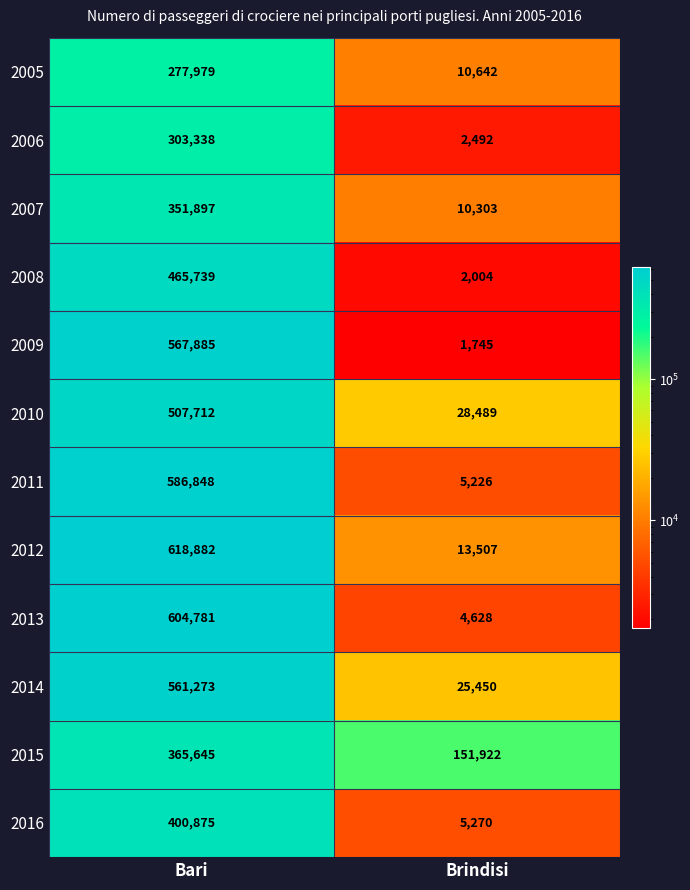

Between Bari and Brindisi, which series saw the biggest shift?

2012